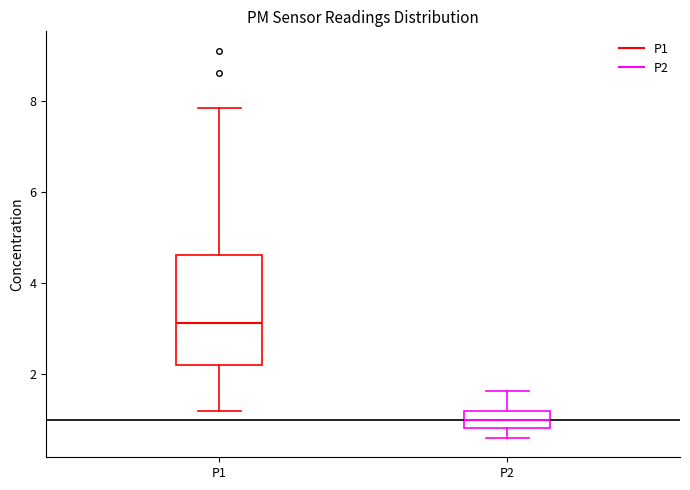

Reading left to right, transcribe this box plot: for each box, give where its median line is, the range the box spans, and where its two whiskers end, as read against the y-axis. The values are not printed on the chart, so give them approximately, as read against the axis.

P1: median 3.2, box 2.2 to 4.6, whiskers 1.2 to 7.8
P2: median 1.0, box 0.8 to 1.2, whiskers 0.6 to 1.6